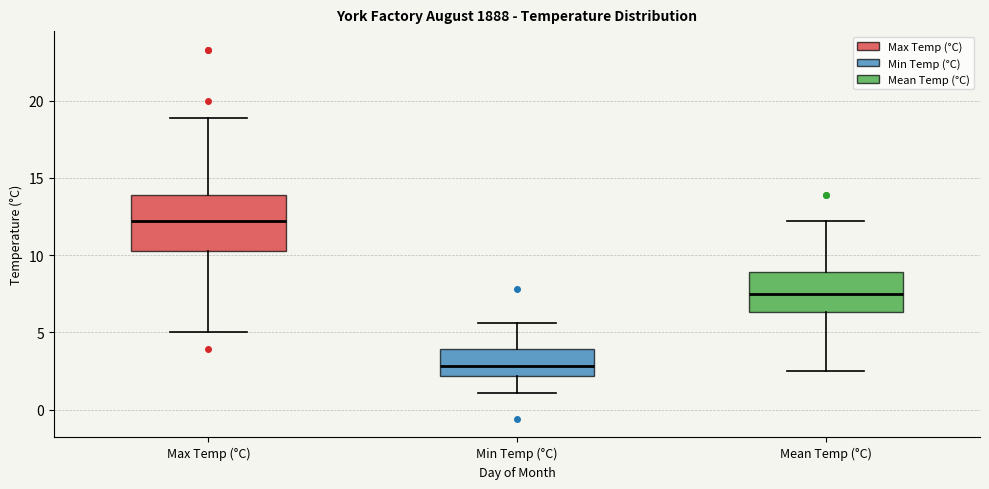

Which box's median line is the lowest?

Min Temp (°C)